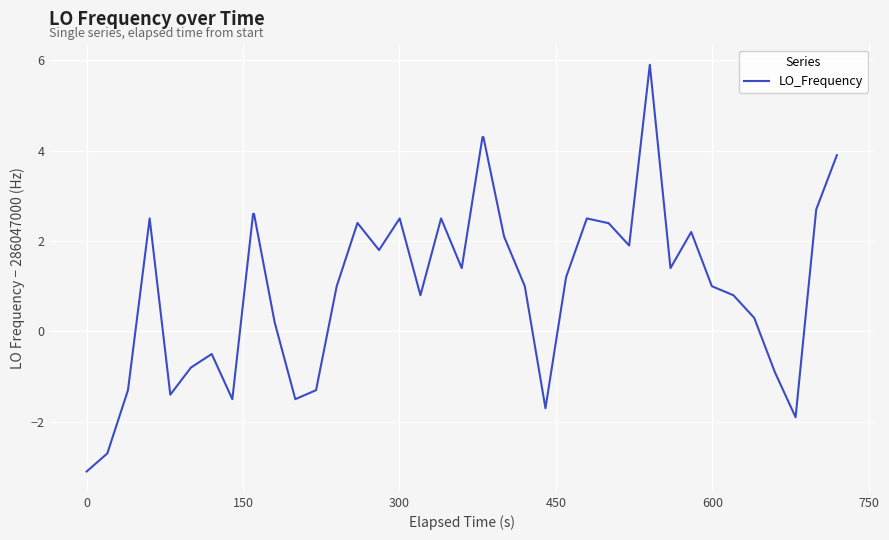

What is the minimum value shown in the chart?

-3.1